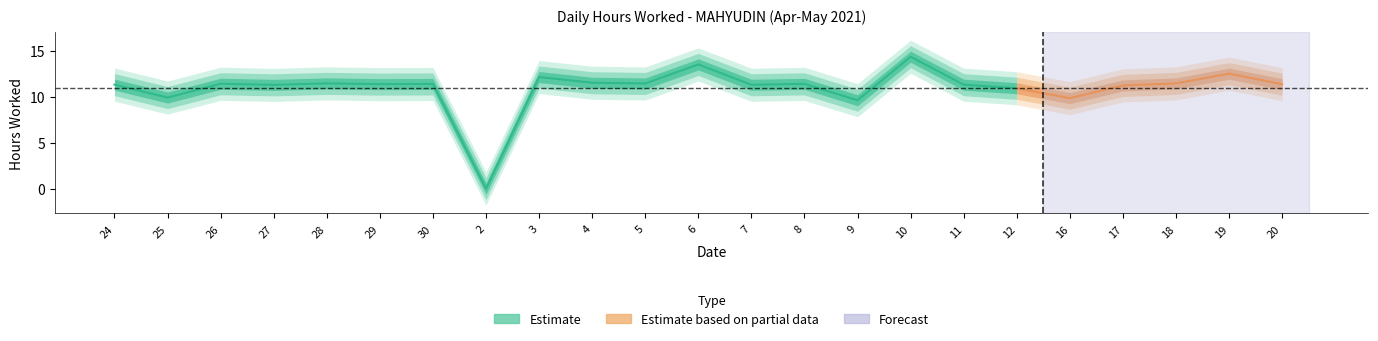

Is this an area chart (filled region under the line)?

No